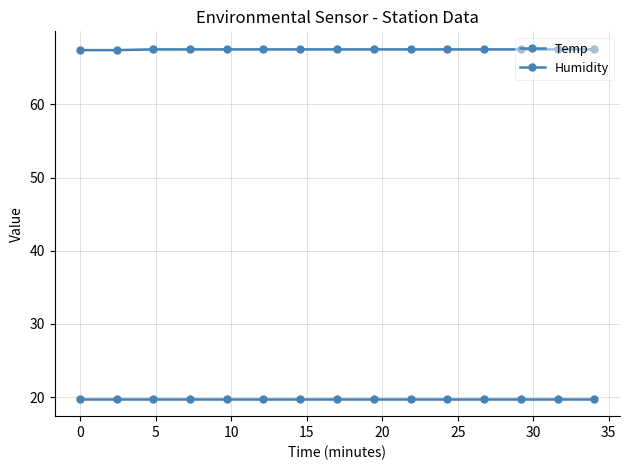

At 25, list the series in order from largest to smallest.

Humidity, Temp